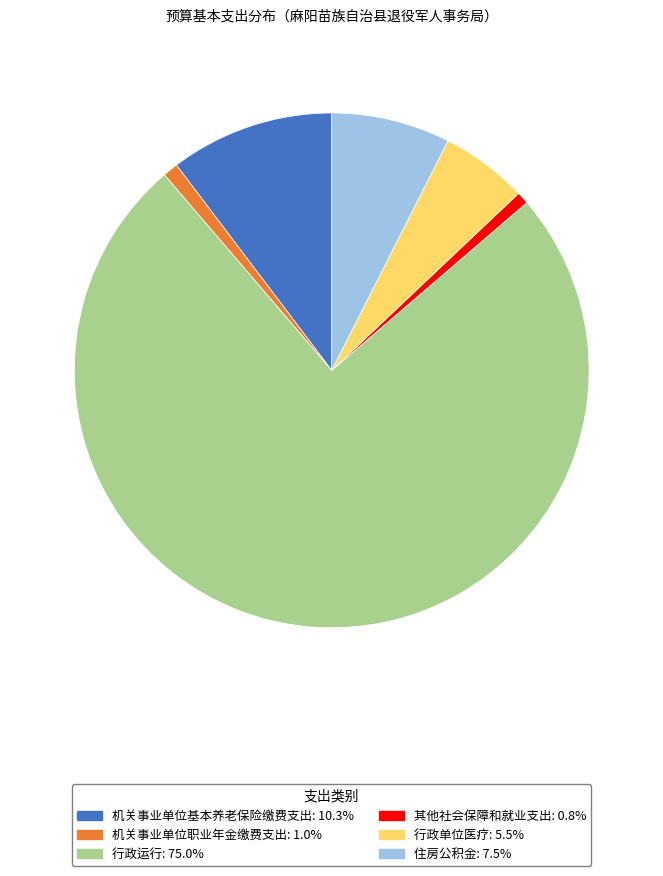

Does any single category account for the majority?

Yes